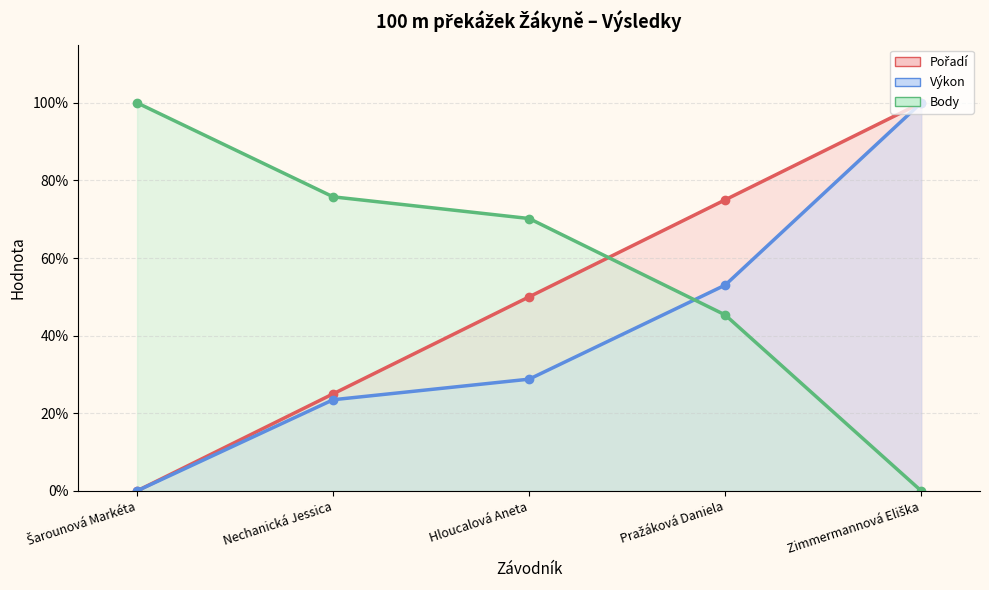

Read the Body value at Hloucalová Aneta.

70.2